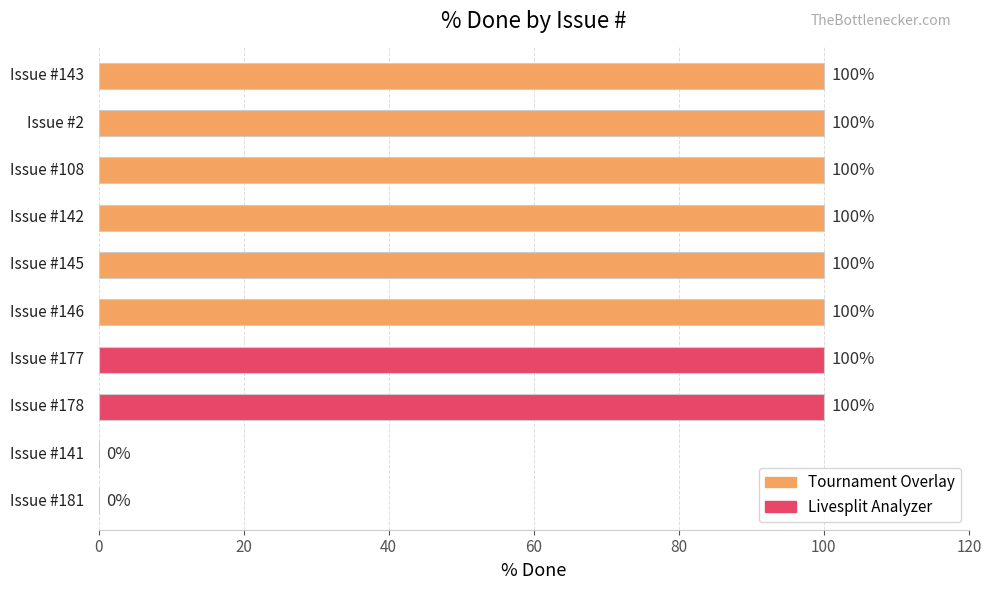

What is the greatest value displayed?

100